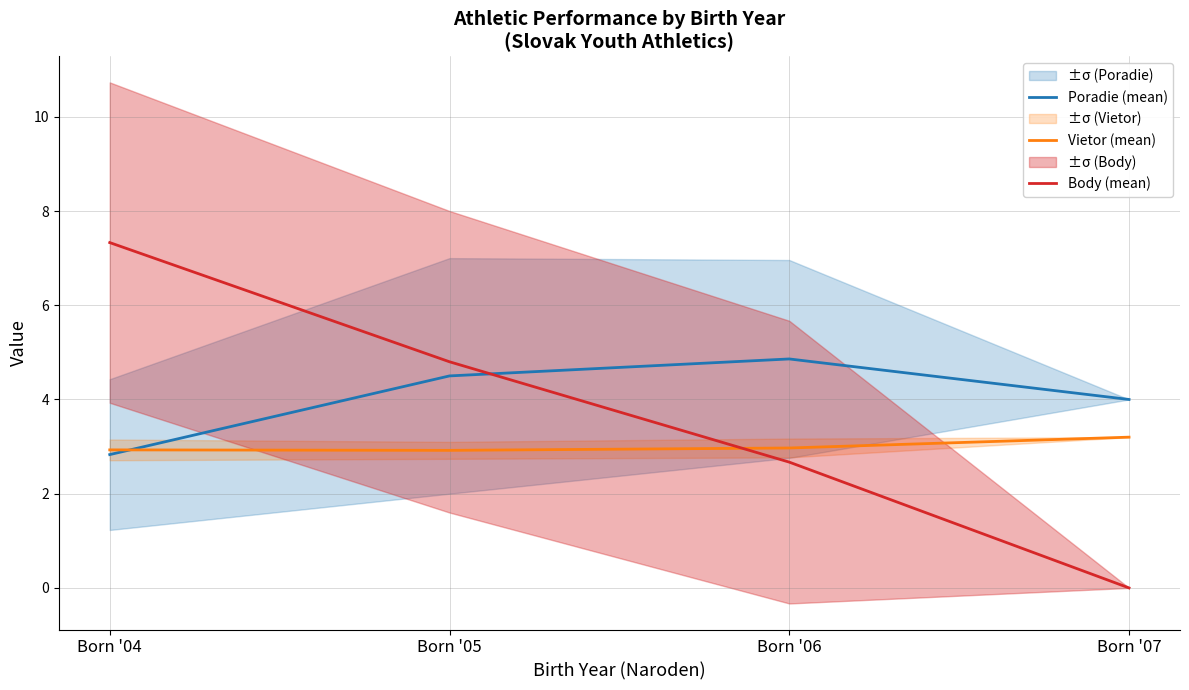

What is the difference between the maximum and minimum values in the Poradie (mean) series?

2.0